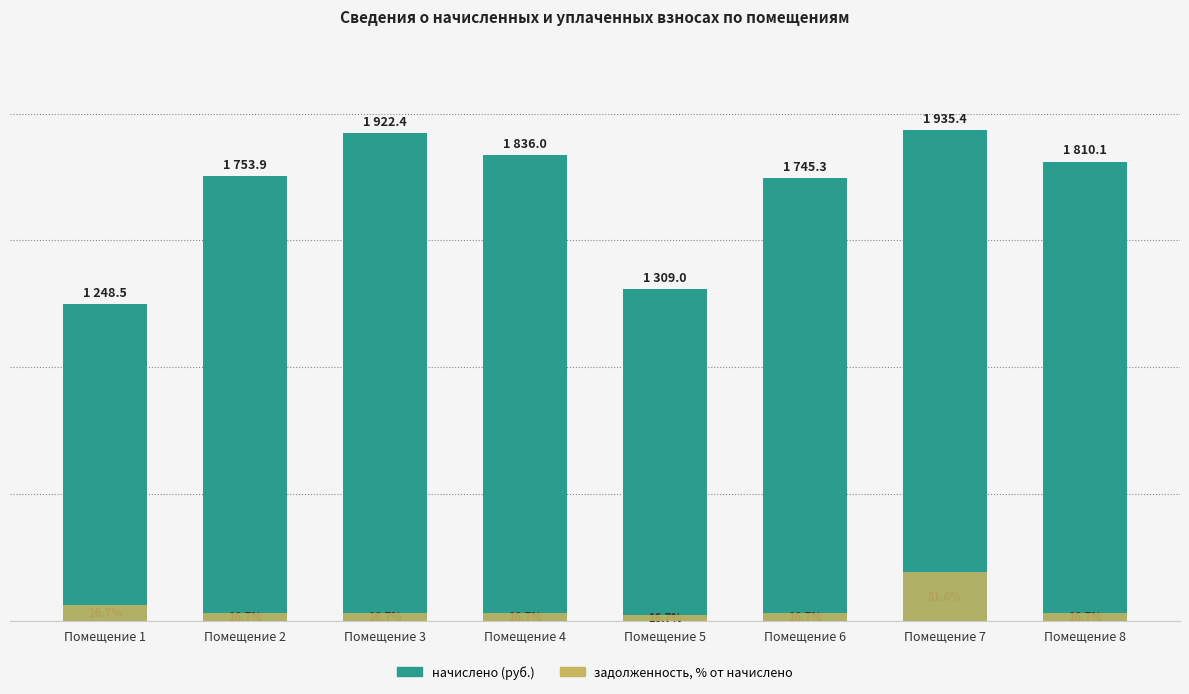

How many data points in задолженность (пени) are less than 30?

3